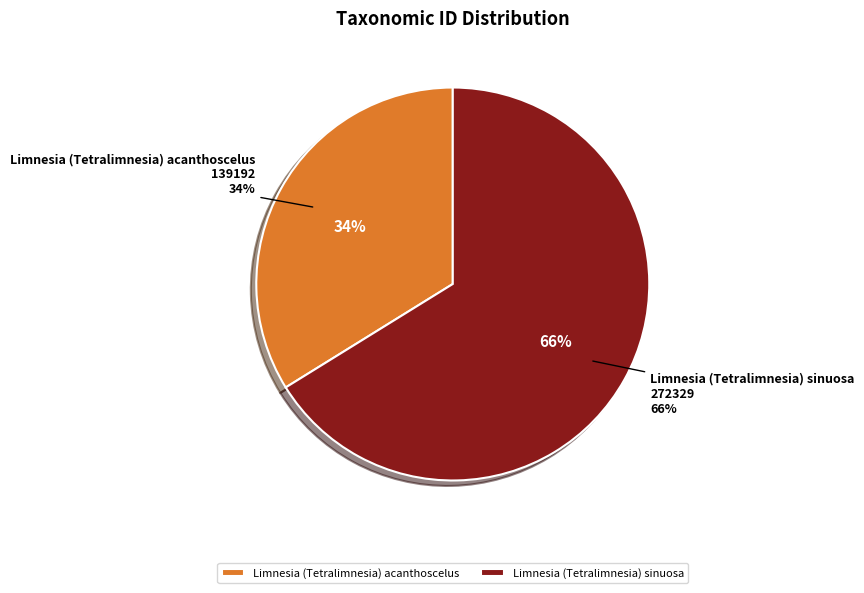

What percentage is NOT represented by Limnesia (Tetralimnesia) acanthoscelus?

66.2%